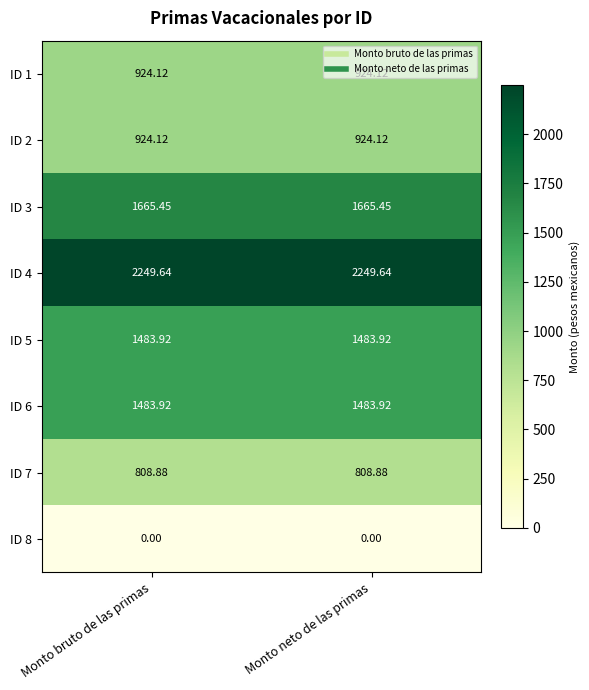

Is the value of ID 3 at Monto bruto de las primas greater than the value of ID 4 at Monto neto de las primas?

No